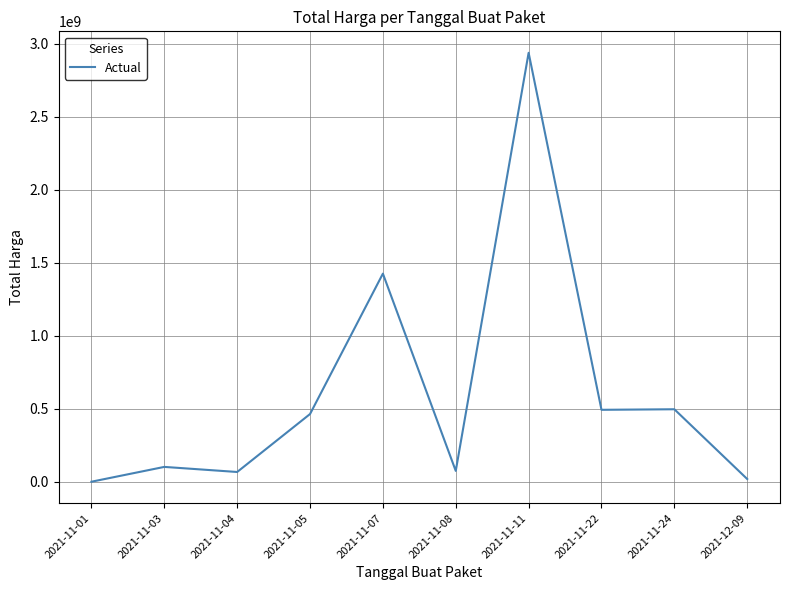

True or false: the data shows 1425867900 at 2021-11-07.

True